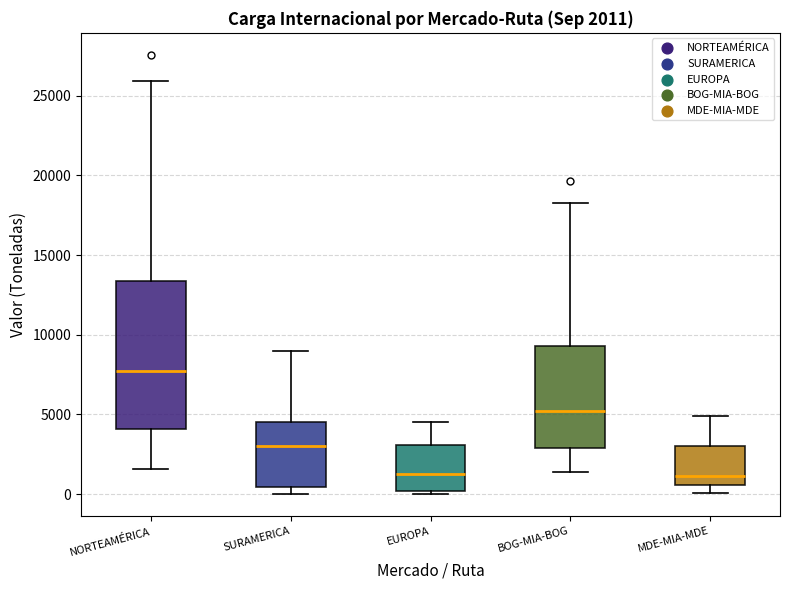

Comparing the boxes themselves (not the whiskers), which one is the tallest?

NORTEAMÉRICA